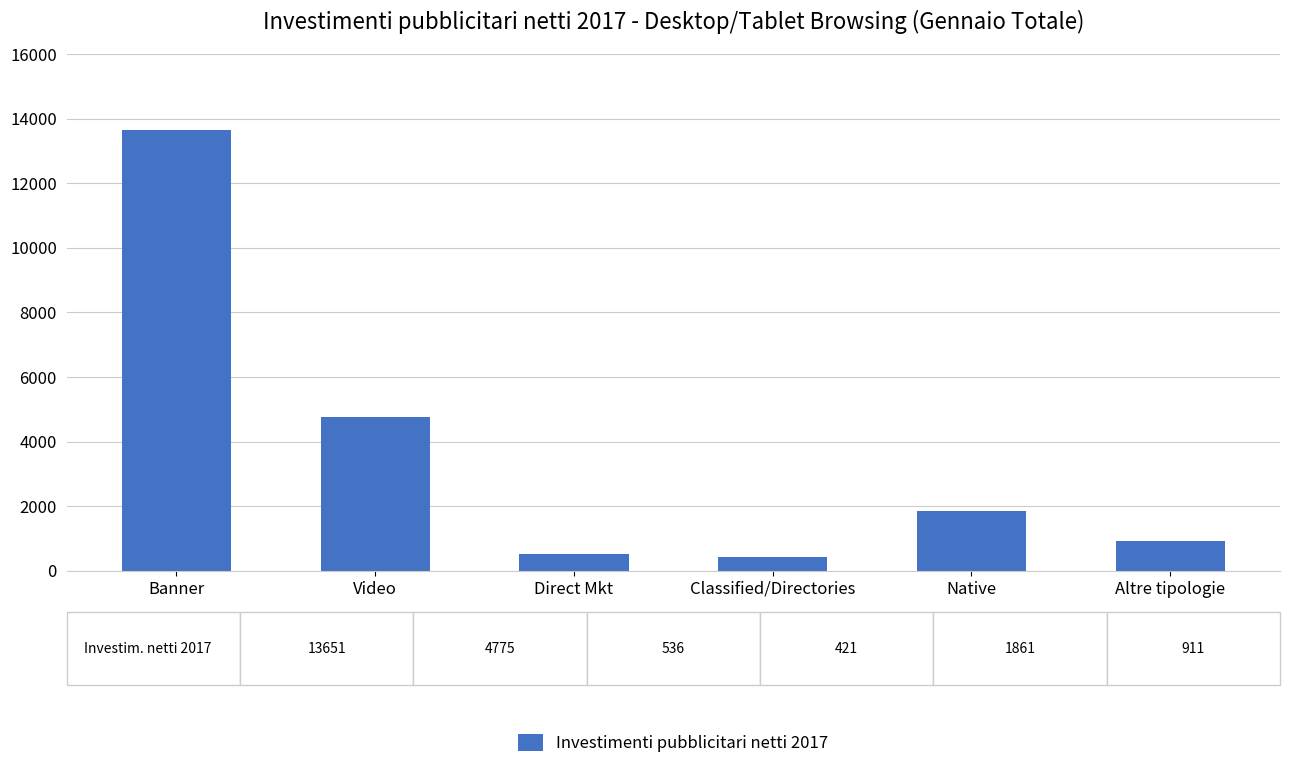

Is it true that the value at Direct Mkt is 535.6?

True